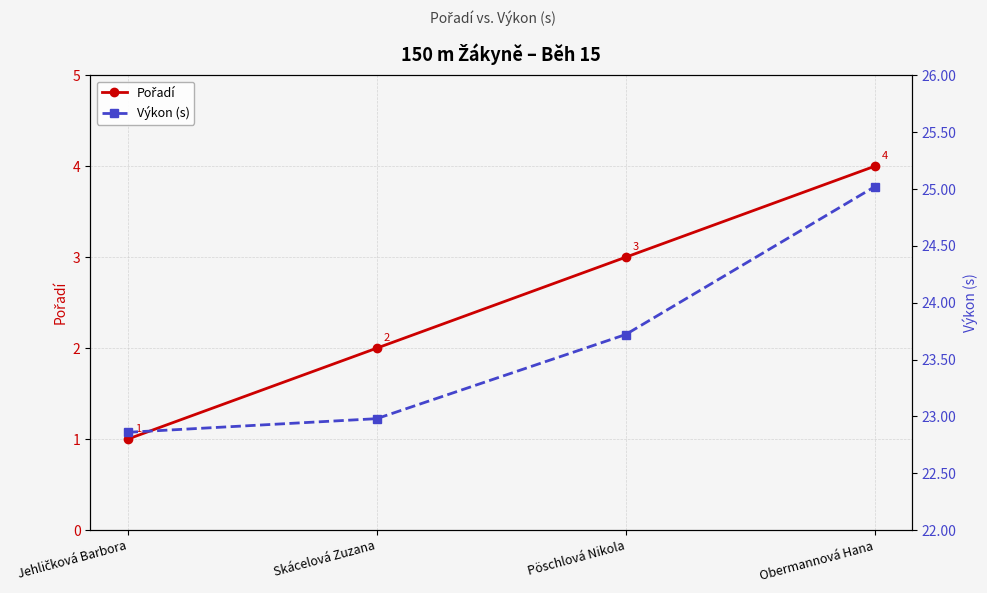

Read the Výkon (s) value at Jehličková Barbora.

22.9